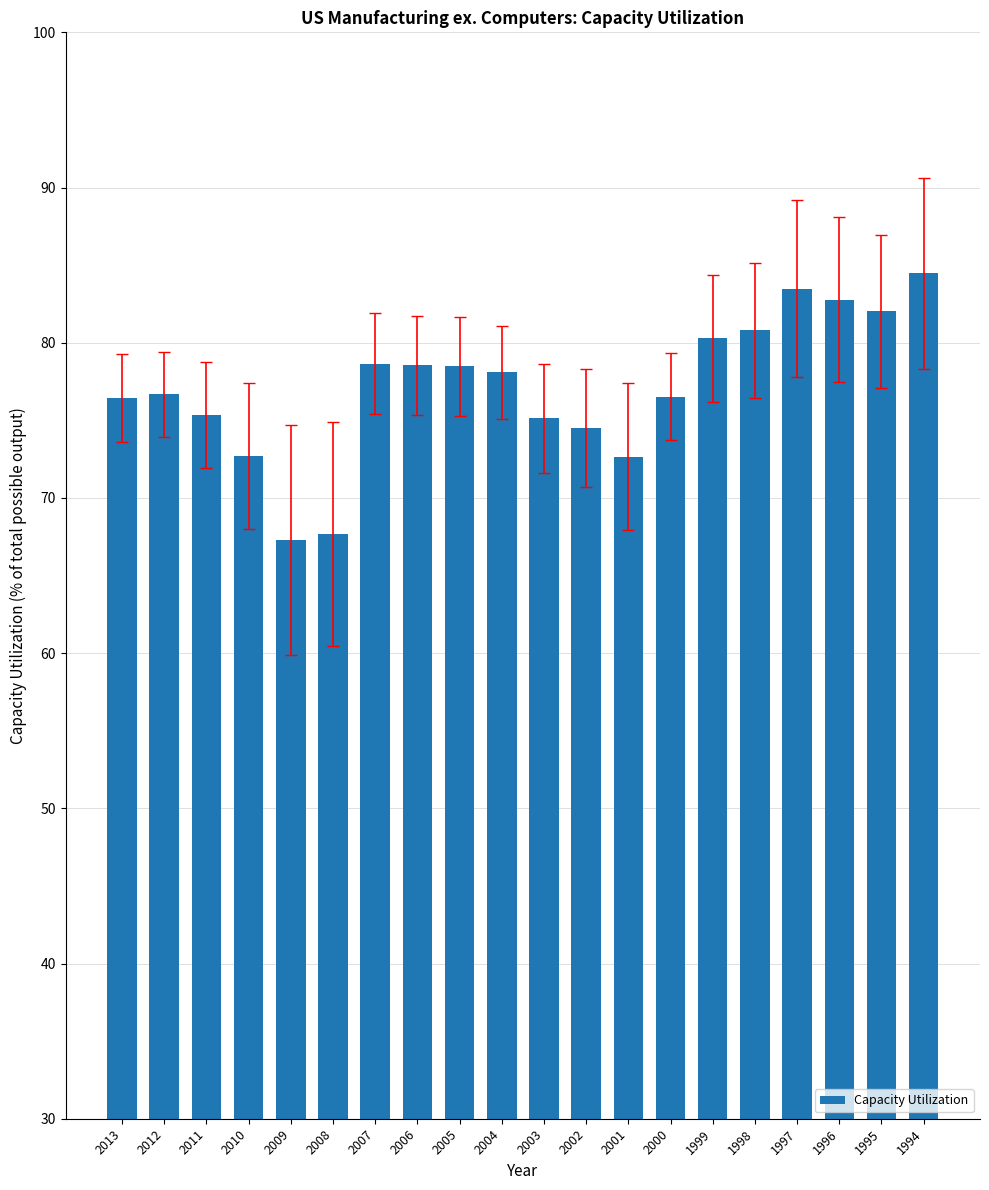

What is the difference between the maximum and second lowest values?

16.8